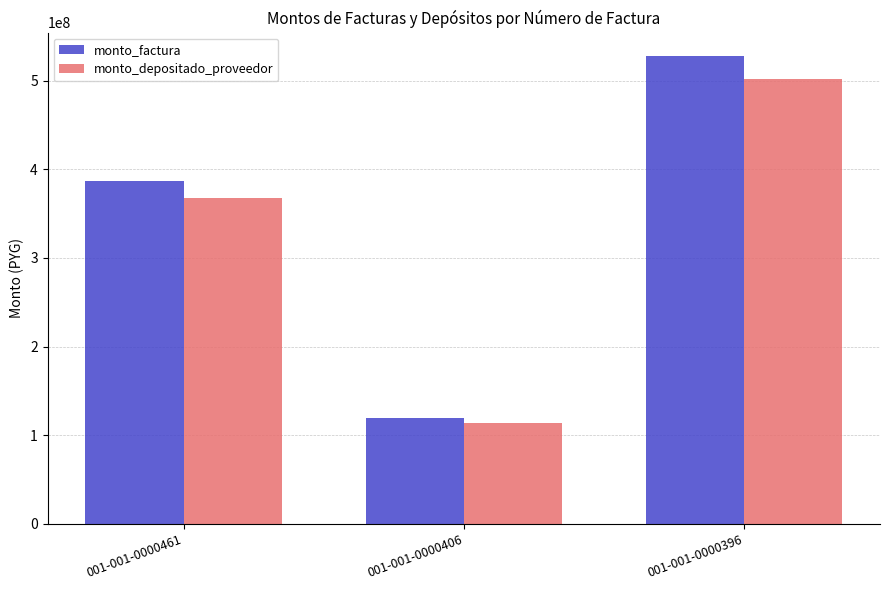

How many groups of bars are there?

3